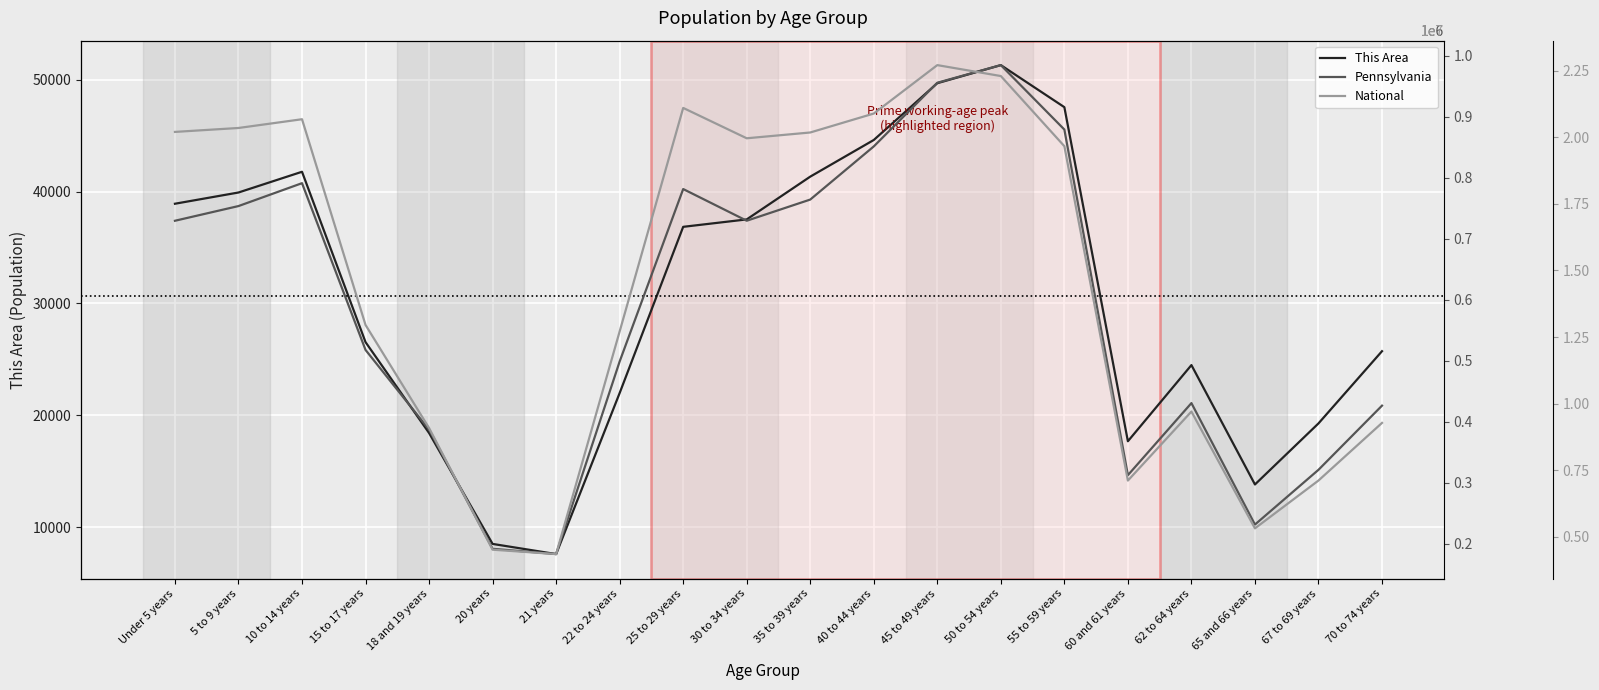

Reading left to right, list all the values displayed in this chart.

This Area: 38910	39914	41767	26540	18418	8507	7599	21994	36846	37509	41332	44608	49682	51299	47540	17683	24490	13820	19278	25732
Pennsylvania: 729538	753635	791151	517831	387235	191942	183257	498947	781527	729592	764287	851382	955763	984641	879048	312575	430721	231623	321379	426536
National: 20201362	20348657	20677194	12954254	9086089	4519129	4354294	12712576	21101849	19962099	20179642	20890964	22708591	22298125	19664805	7113727	9704197	5319902	7115361	9278166